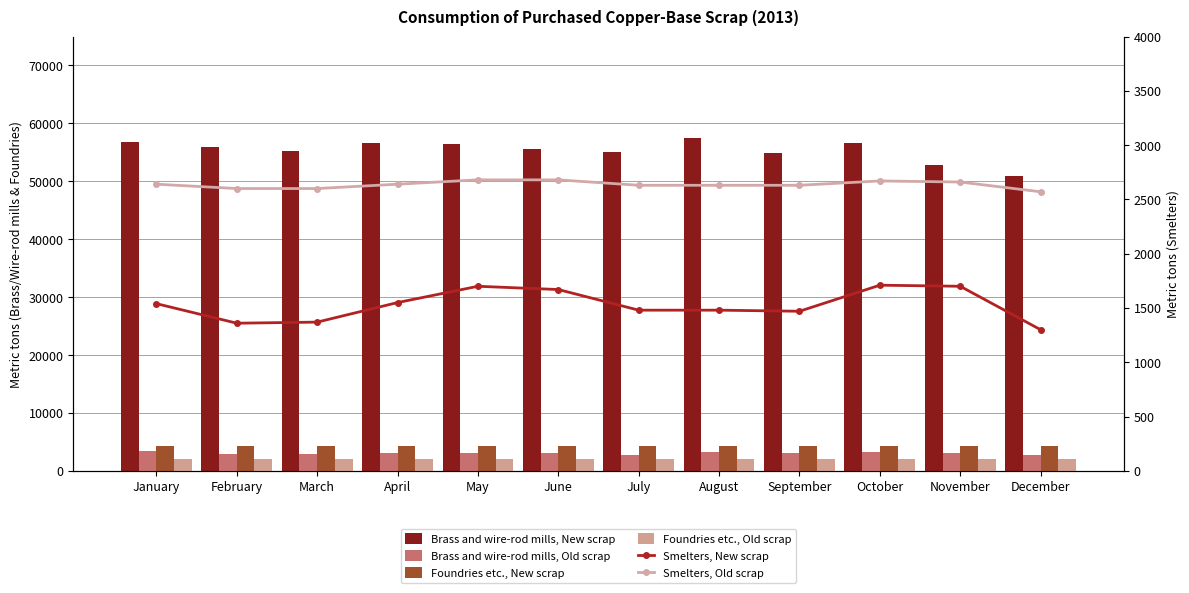

What is the minimum value shown in the chart?

1300